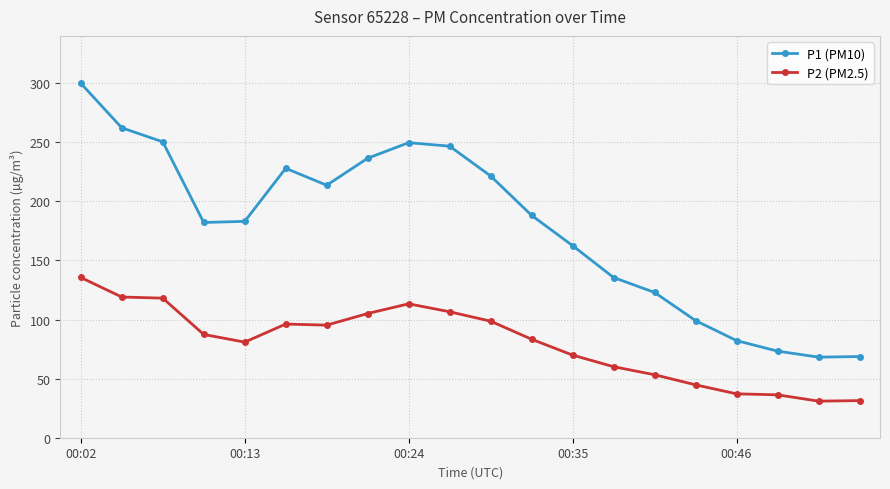

Which series has the largest range (max minus min)?

P1 (PM10)